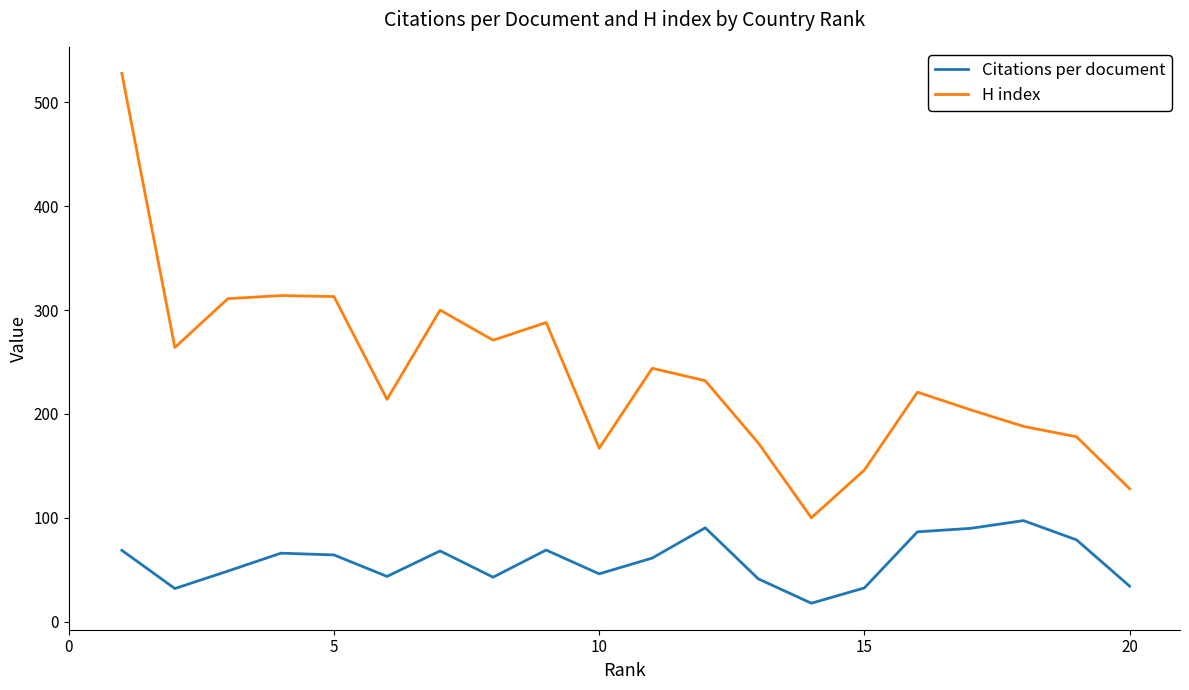

What is the difference between the maximum and minimum values in the H index series?

428.0